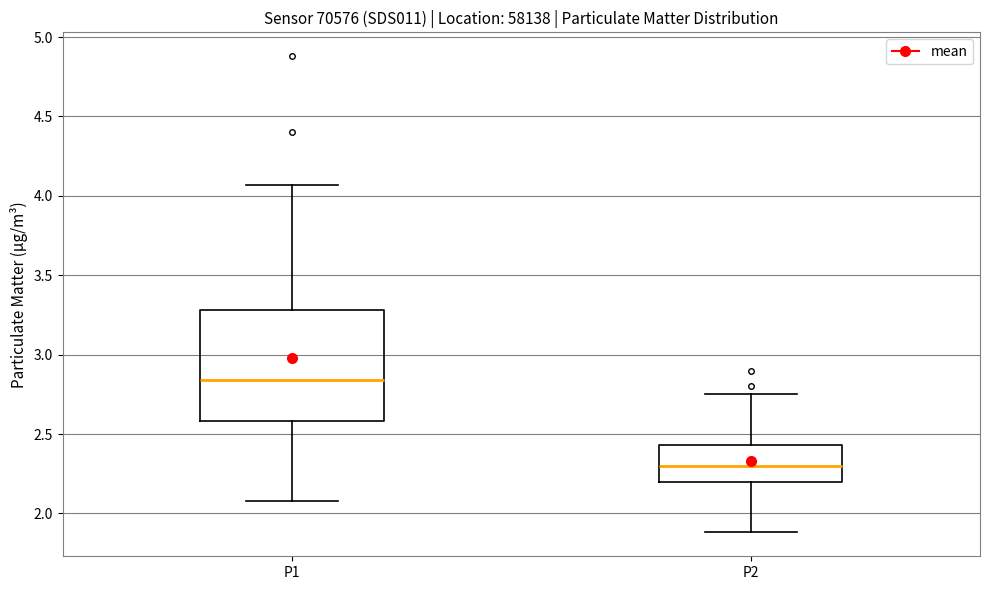

Reading left to right, transcribe this box plot: for each box, give where its median line is, the range the box spans, and where its two whiskers end, as read against the y-axis. The values are not printed on the chart, so give them approximately, as read against the axis.

P1: median 2.85, box 2.60 to 3.30, whiskers 2.10 to 4.05
P2: median 2.30, box 2.20 to 2.45, whiskers 1.90 to 2.75